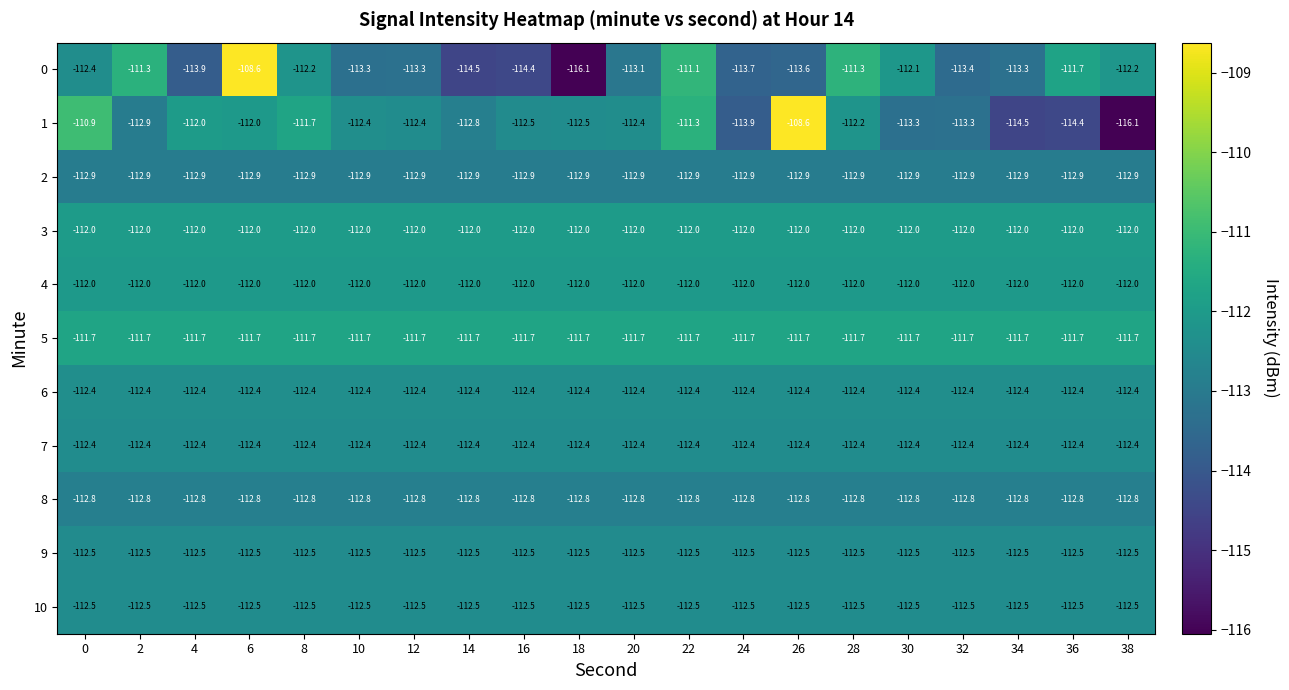

What is the total value across all series at 22?

-1233.6